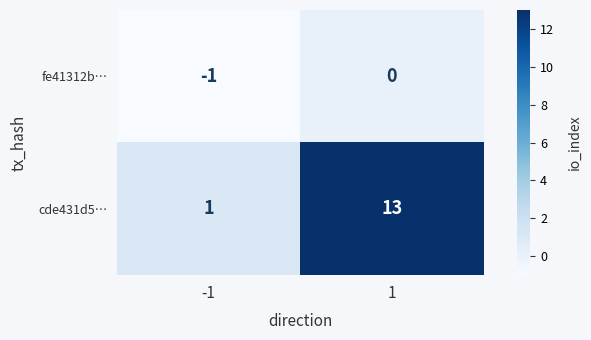

True or false: fe41312b… has a value of 0 at 1.

True